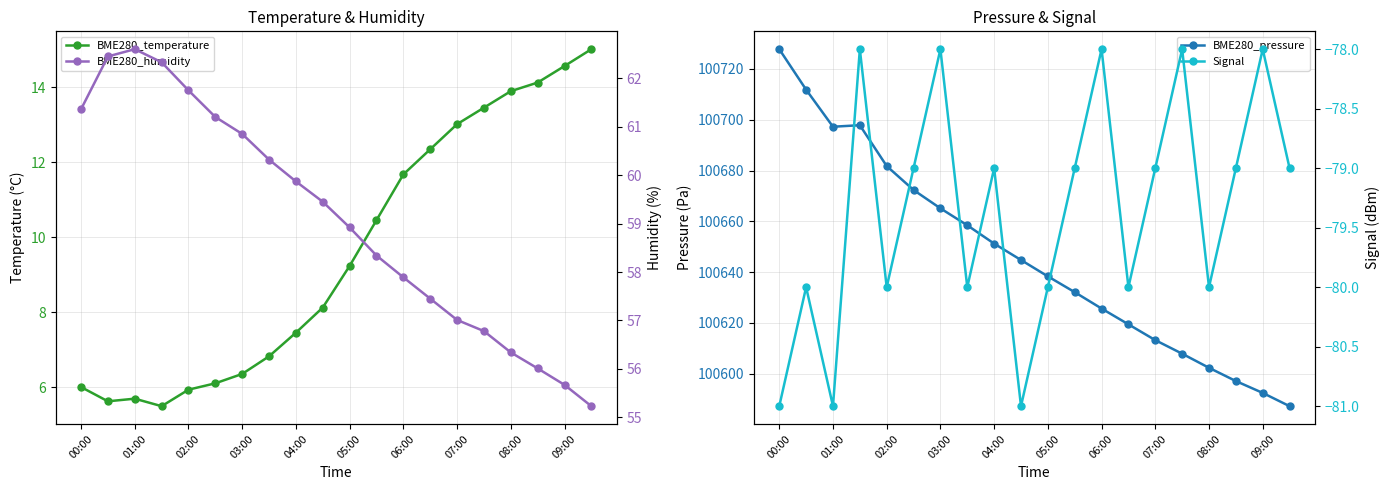

Reading left to right, extract all data points from this chart.

BME280_temperature: 6.0	5.6	5.7	5.5	5.9	6.1	6.3	6.8	7.5	8.1	9.2	10.4	11.7	12.3	13.0	13.4	13.9	14.1	14.6	15.0
BME280_pressure: 100727.8	100711.8	100697.2	100697.9	100681.8	100672.3	100665.1	100658.4	100651.2	100644.8	100638.3	100632.1	100625.7	100619.4	100613.2	100607.9	100602.3	100597.1	100592.4	100587.2
BME280_humidity: 61.4	62.5	62.6	62.3	61.8	61.2	60.9	60.3	59.9	59.5	58.9	58.3	57.9	57.5	57.0	56.8	56.3	56.0	55.7	55.2
Signal: -81.0	-80.0	-81.0	-78.0	-80.0	-79.0	-78.0	-80.0	-79.0	-81.0	-80.0	-79.0	-78.0	-80.0	-79.0	-78.0	-80.0	-79.0	-78.0	-79.0